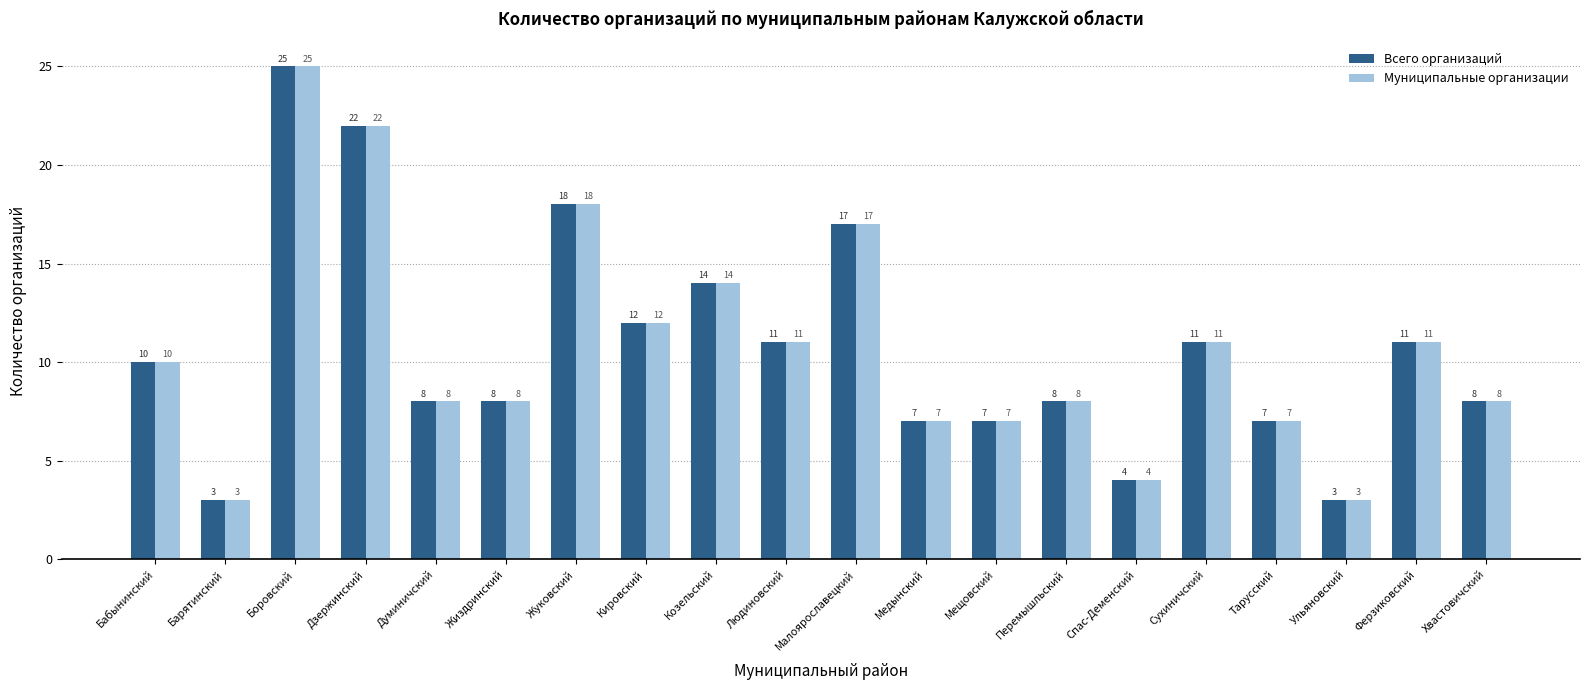

At which category is the sum across all series the highest?

Боровский